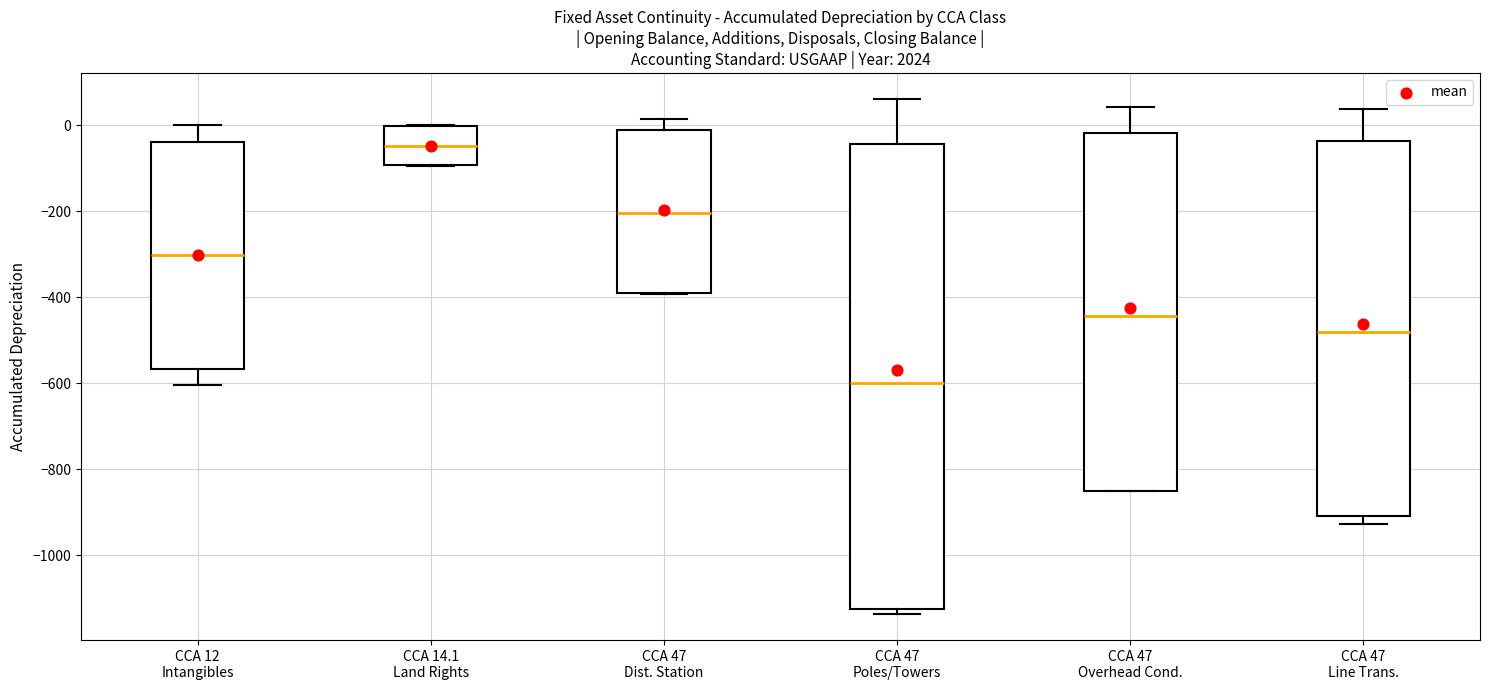

Reading left to right, read every box against the y-axis: the position of its median line, the range the box covers, and the ends of its whiskers. The values are not printed on the chart, so give them approximately, as read against the axis.

CCA 12 Intangibles: median -300, box -560 to -40, whiskers -600 to 0
CCA 14.1 Land Rights: median -40, box -100 to 0, whiskers -100 to 0
CCA 47 Dist. Station: median -200, box -380 to -20, whiskers -400 to 20
CCA 47 Poles/Towers: median -600, box -1120 to -40, whiskers -1140 to 60
CCA 47 Overhead Cond.: median -440, box -840 to -20, whiskers -860 to 40
CCA 47 Line Trans.: median -480, box -900 to -40, whiskers -920 to 40